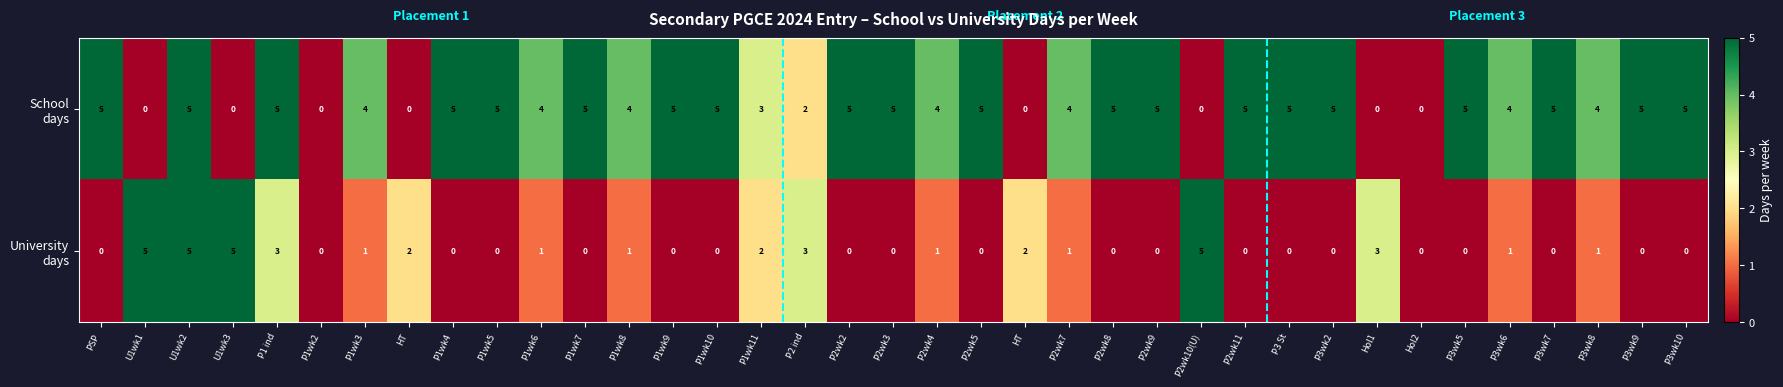

What is the maximum value shown in the chart?

5